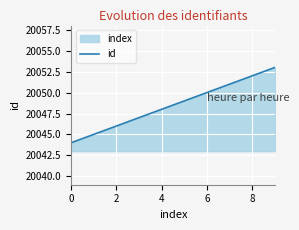

How many lines are shown in the chart?

1